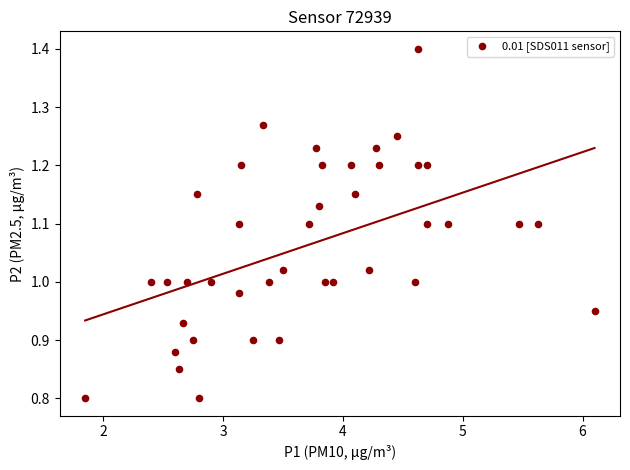

What is the range of Y values (max minus min)?

0.6